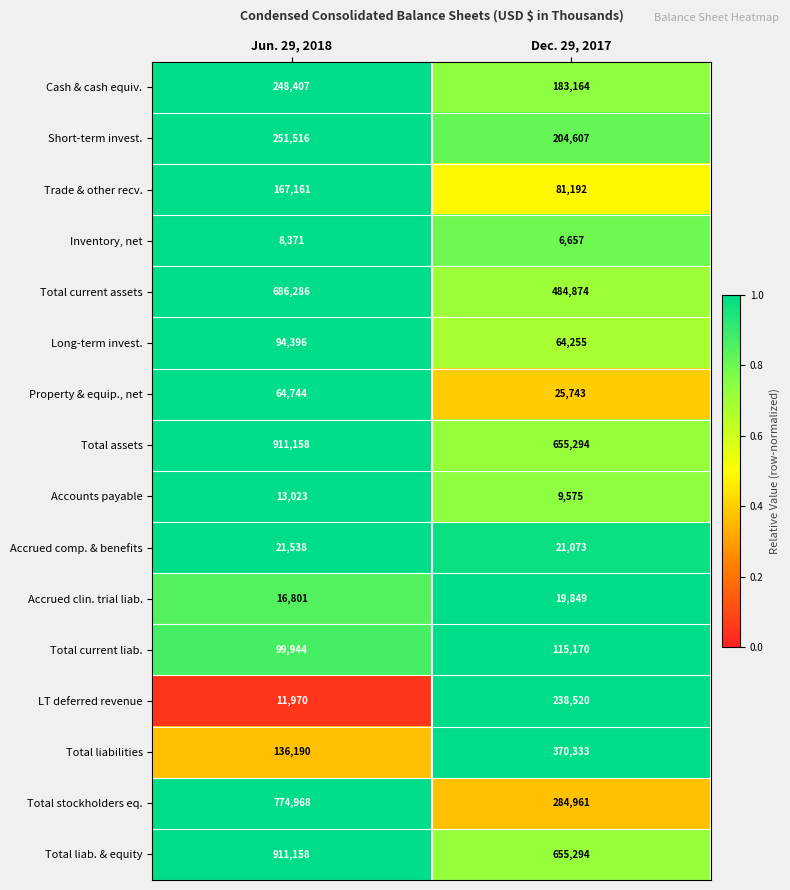

What is the total value across all series at Dec. 29, 2017?

3420561